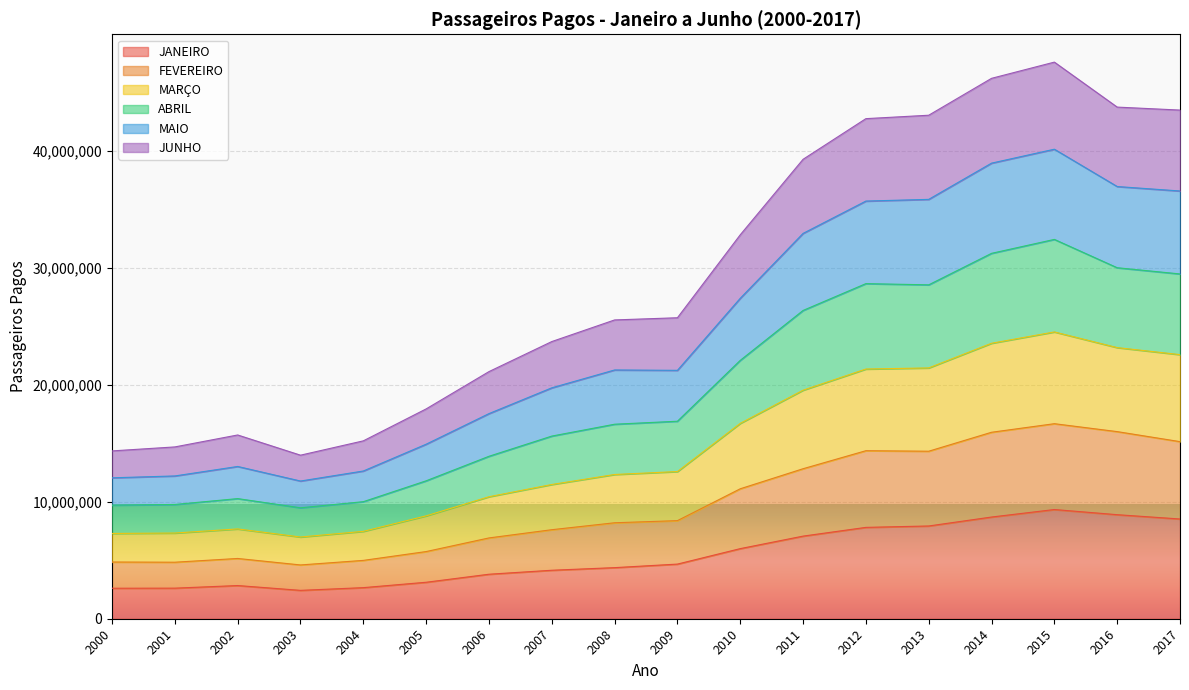

What is the total value across all series at 2001?

14687245